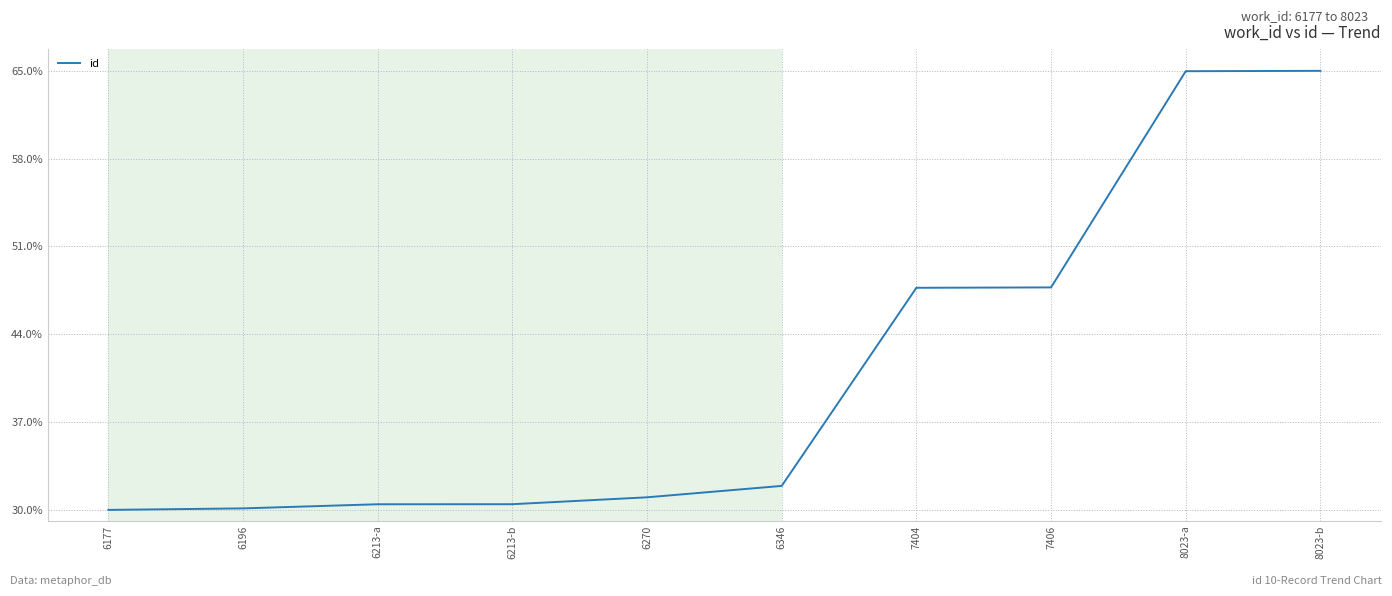

What is the difference between the values at 6213-a and 6270?

128